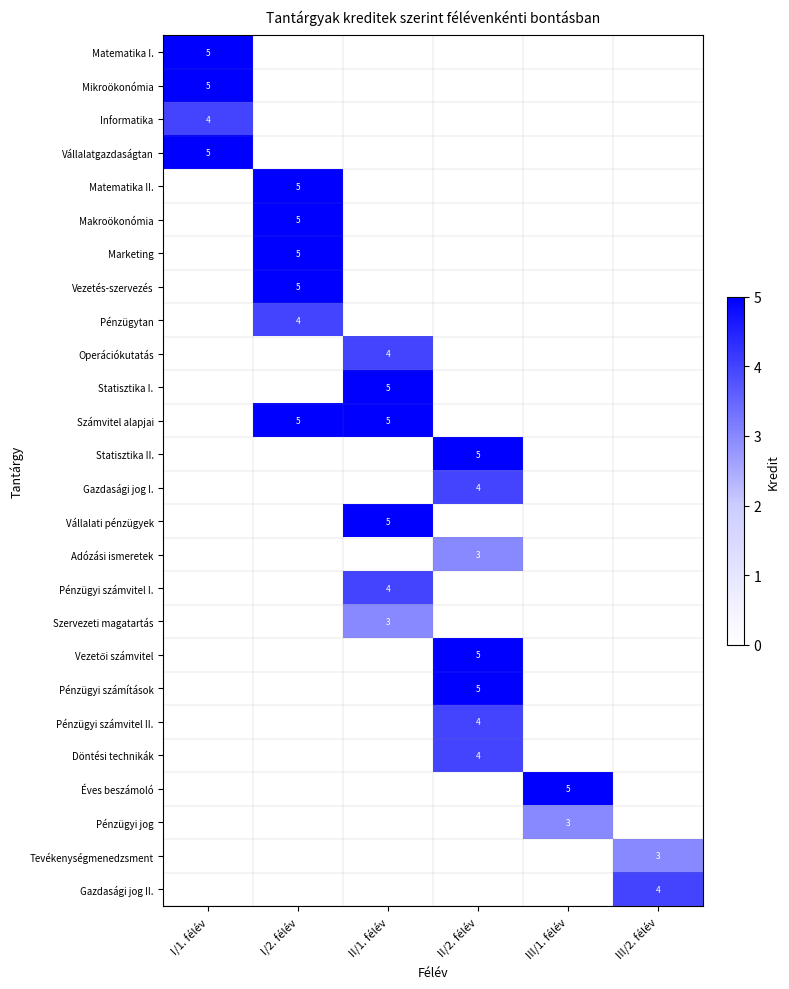

The Pénzügytan series shows 0.0 at III/1. félév. True or false?

True